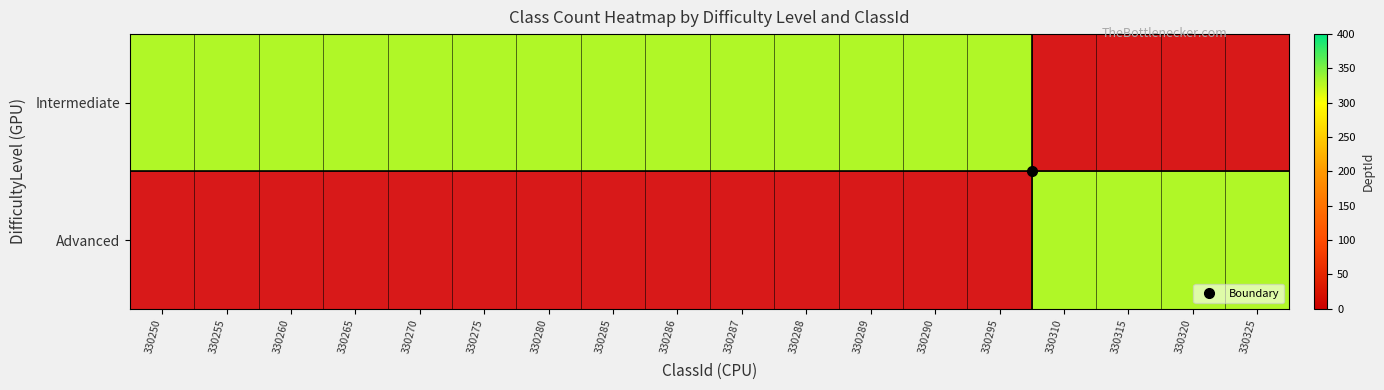

What is the average value of the Advanced series?

73